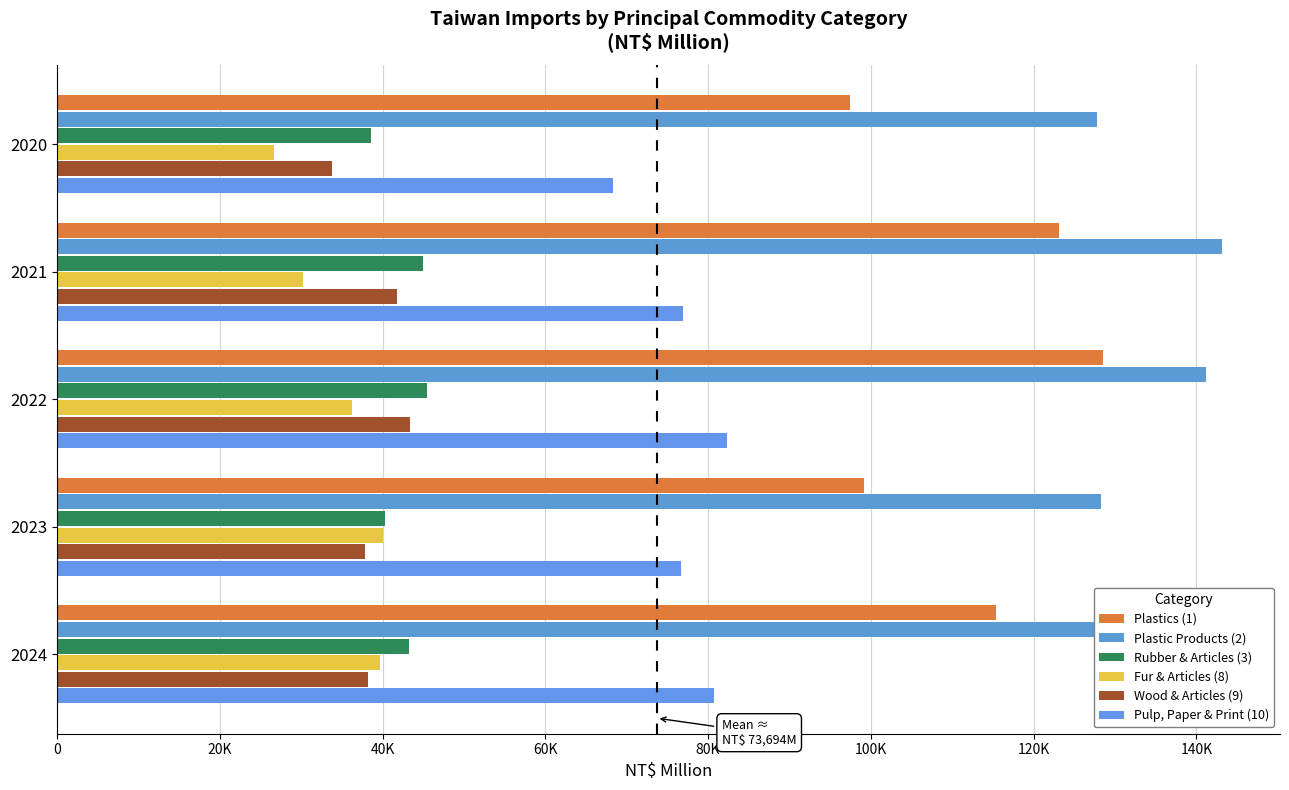

Reading right to left, list all the values displayed in this chart.

Plastics (1): 115389	99125	128526	123138	97443
Plastic Products (2): 141351	128281	141207	143118	127813
Rubber & Articles (3): 43289	40354	45509	44969	38619
Fur & Articles (8): 39644	40101	36202	30177	26670
Wood & Articles (9): 38173	37856	43350	41797	33814
Pulp, Paper & Print (10): 80755	76643	82388	76882	68266